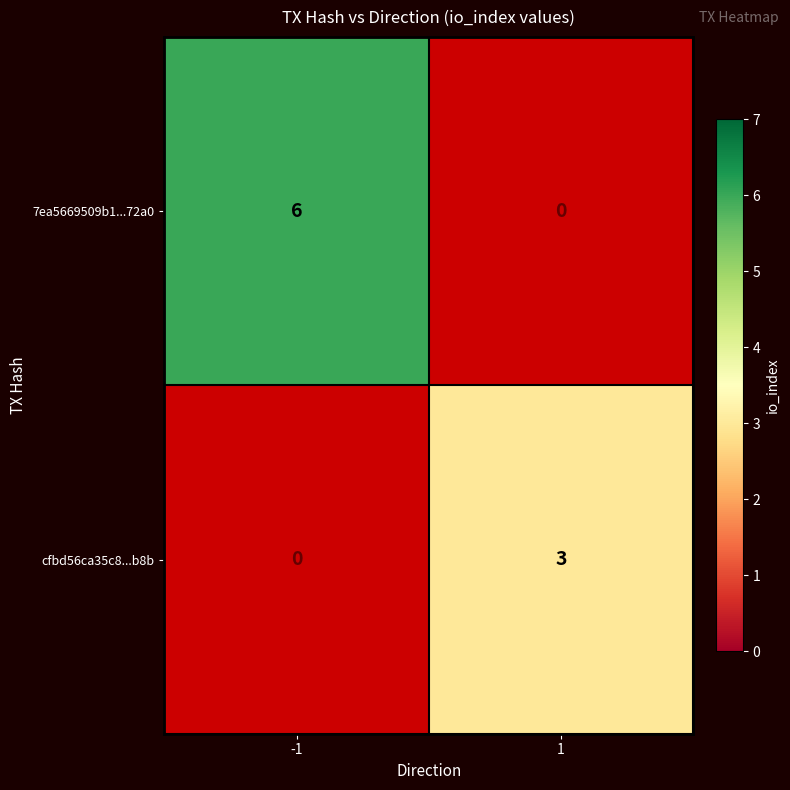

Which series changed the most between -1 and 1?

7ea5669509b1...72a0